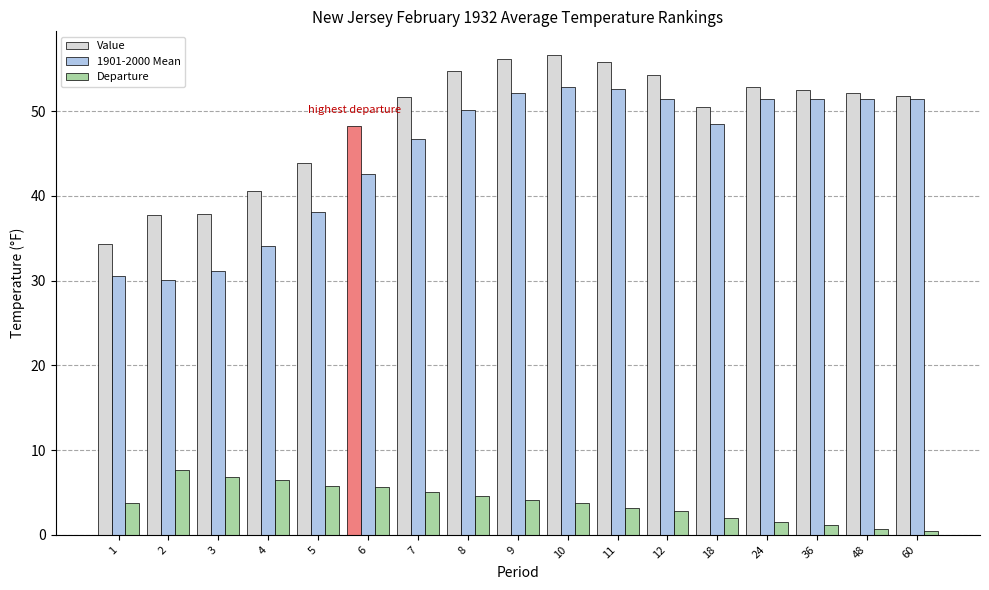

The Value series shows 43.9 at 5. True or false?

True